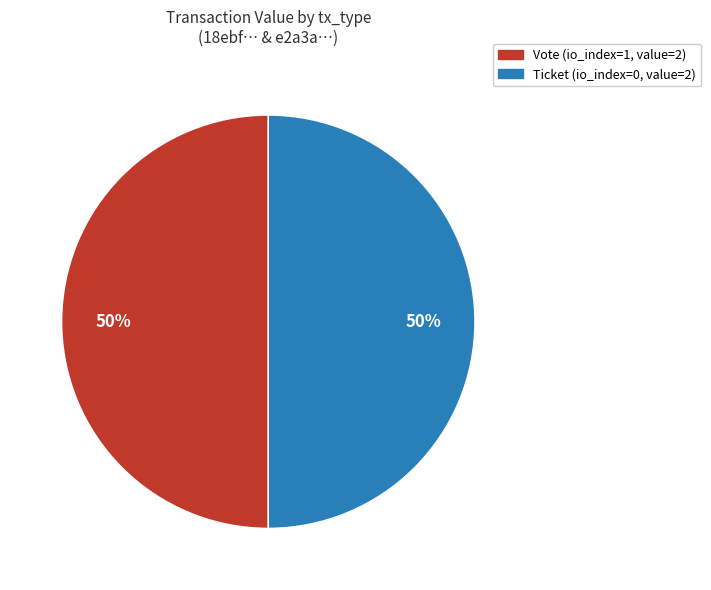

What is the ratio of the value at Vote to the value at Ticket?

1.0